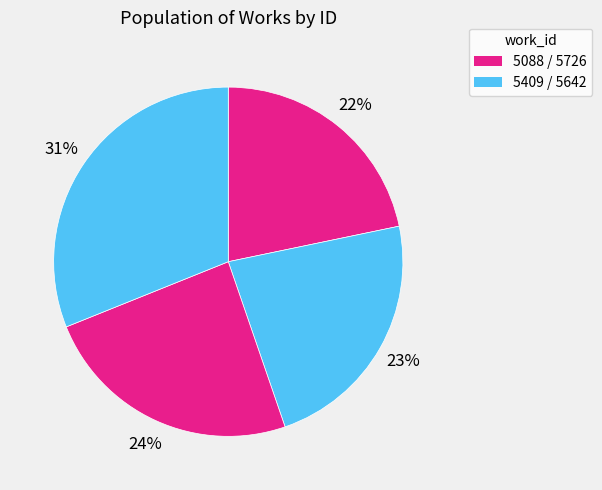

To the nearest percent, what is the average slice percentage?

25%